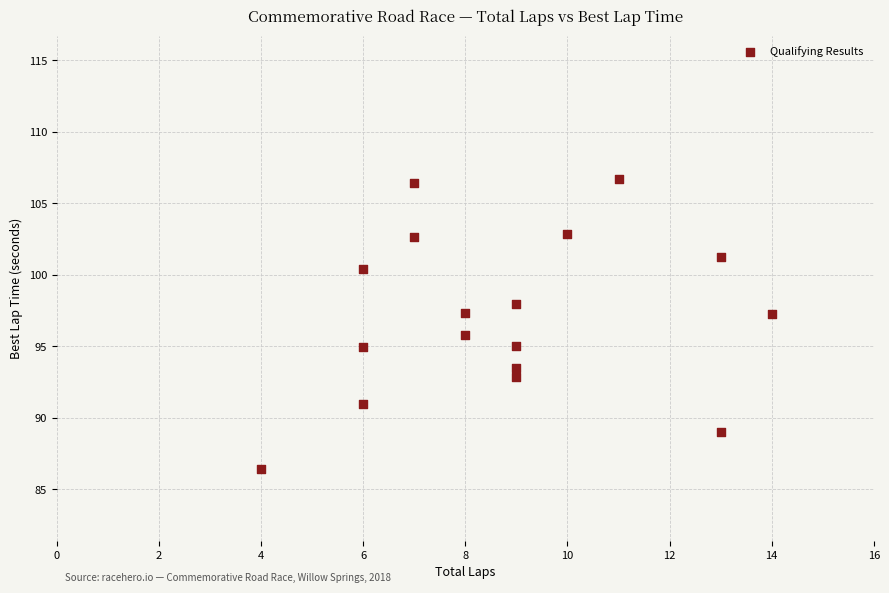

What is the range of X values (max minus min)?

10.0